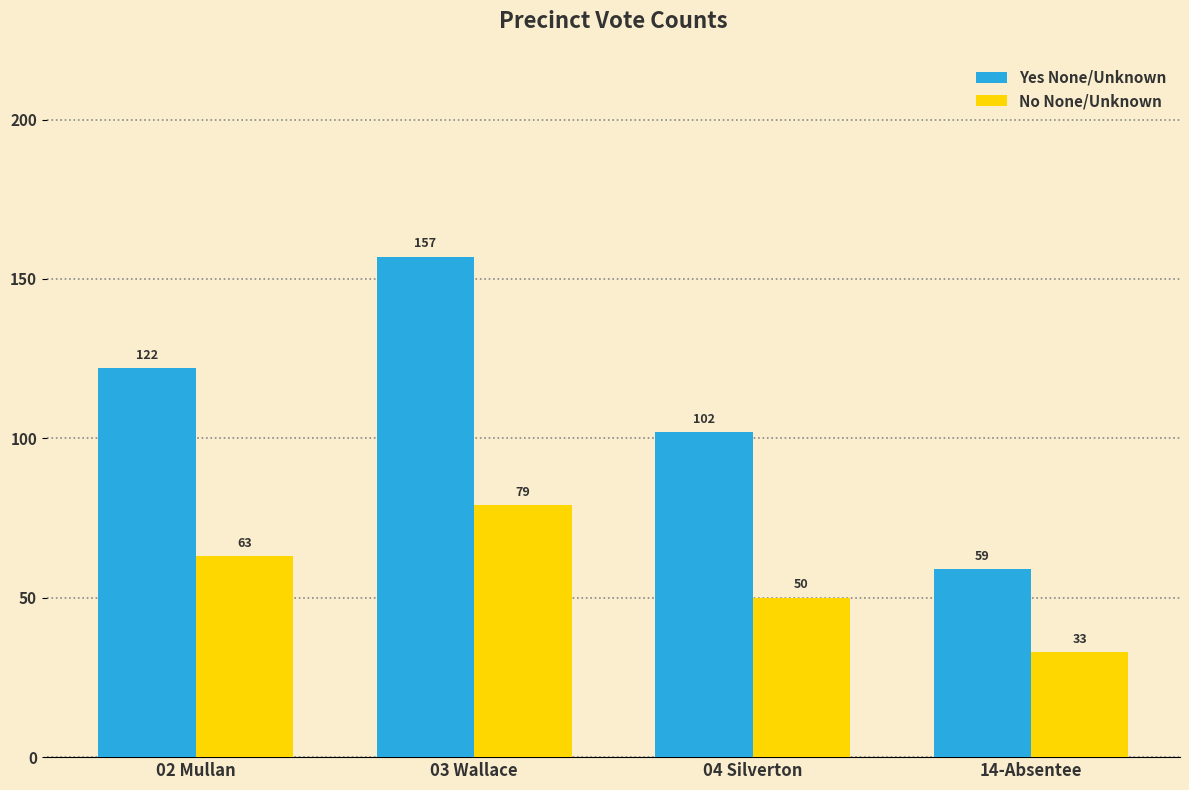

Which series has the largest range (max minus min)?

Yes None/Unknown